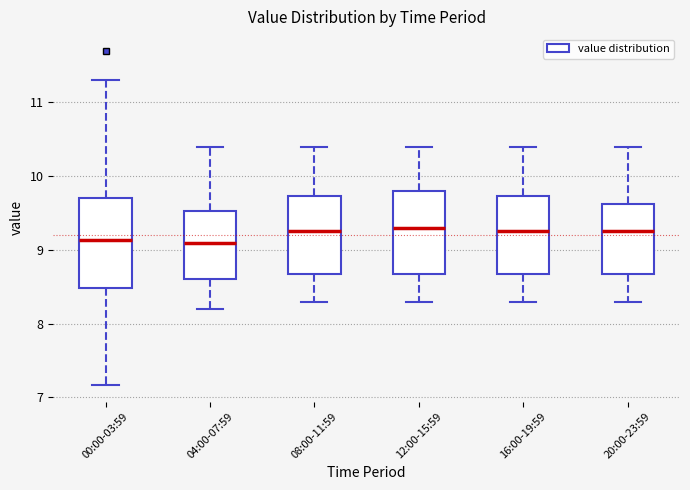

Reading left to right, transcribe this box plot: for each box, give where its median line is, the range the box spans, and where its two whiskers end, as read against the y-axis. The values are not printed on the chart, so give them approximately, as read against the axis.

00:00-03:59: median 9.1, box 8.5 to 9.7, whiskers 7.2 to 11.3
04:00-07:59: median 9.1, box 8.6 to 9.5, whiskers 8.2 to 10.4
08:00-11:59: median 9.3, box 8.7 to 9.7, whiskers 8.3 to 10.4
12:00-15:59: median 9.3, box 8.7 to 9.8, whiskers 8.3 to 10.4
16:00-19:59: median 9.3, box 8.7 to 9.7, whiskers 8.3 to 10.4
20:00-23:59: median 9.3, box 8.7 to 9.6, whiskers 8.3 to 10.4